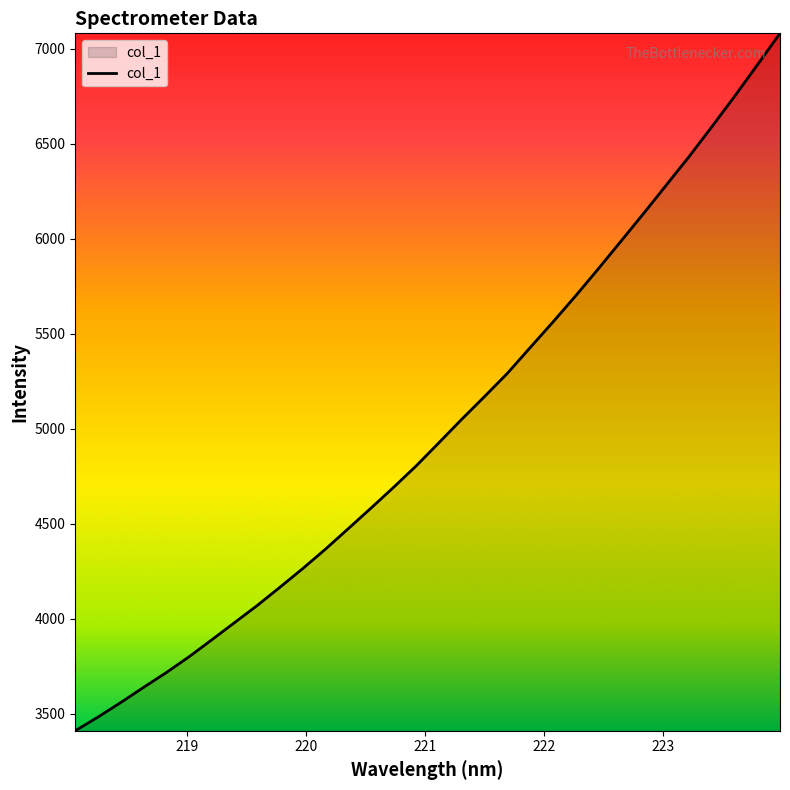

What is the difference between the maximum and minimum values?

3671.3